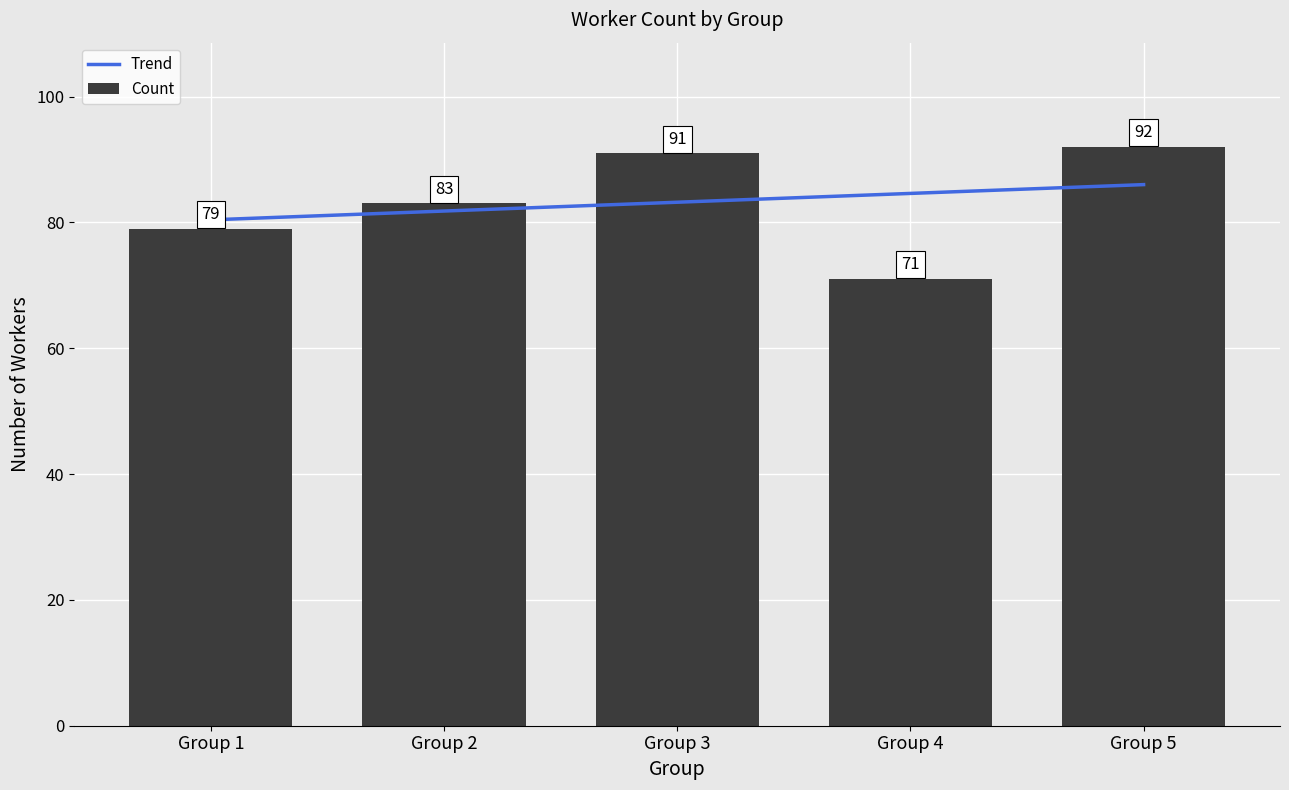

What is the lowest value of the Trend series?

80.4